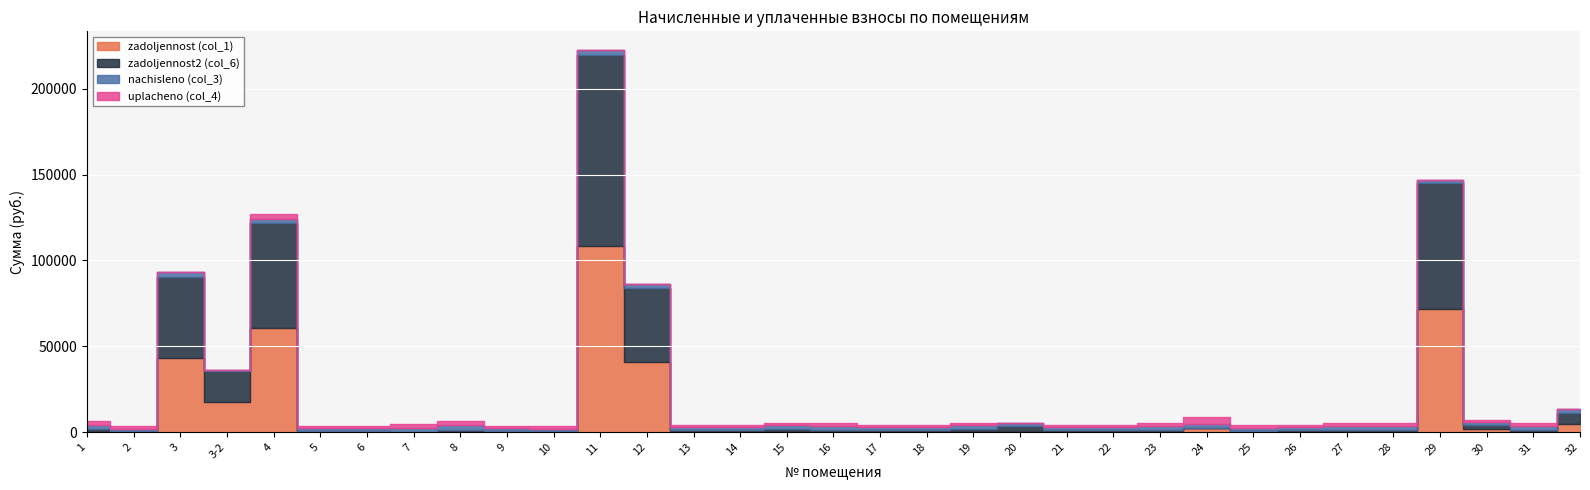

At which label does zadoljennost (col_1) reach its peak?

11